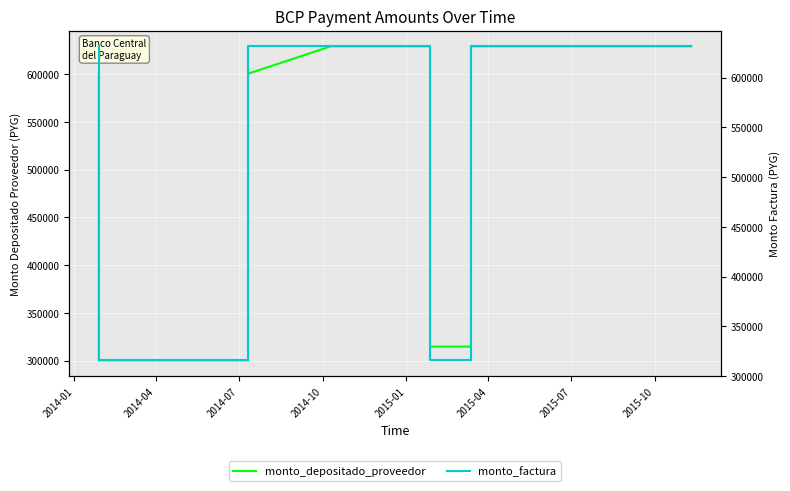

Reading right to left, list all the values displayed in this chart.

monto_depositado_proveedor: 629204	629204	629204	629204	629204	629204	629204	629204	314602	314602	629204	629204	629204	629204	629204	629204	600499	600499	600499	600499	600499	300249	300249	600499	600499	600499
monto_factura: 631500	631500	631500	631500	631500	631500	631500	631500	315750	315750	631500	631500	631500	631500	631500	631500	631500	631500	631500	631500	631500	315750	315750	631500	631500	631500